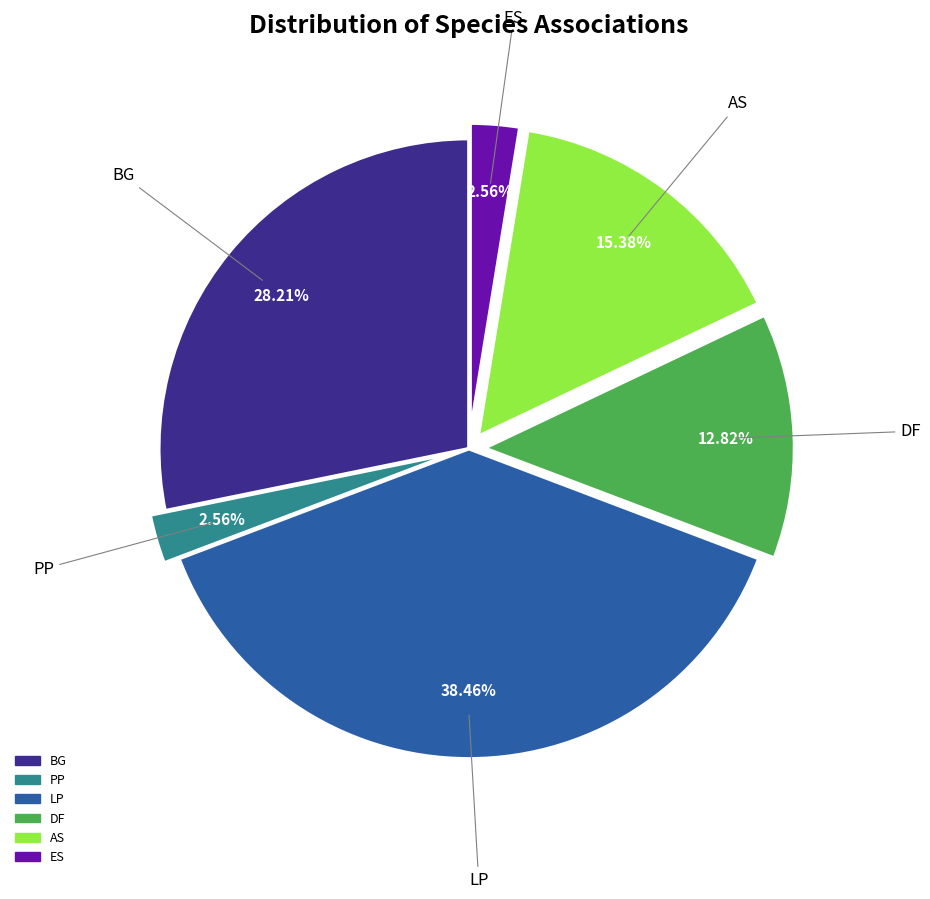

Is there any slice that represents more than half of the pie?

No